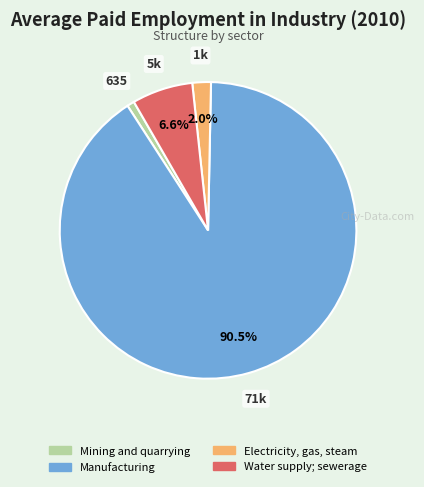

To the nearest percent, what portion does Mining and quarrying represent?

1%